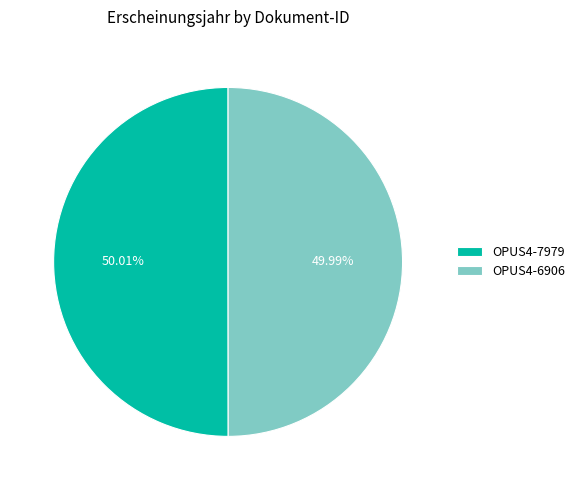

True or false: OPUS4-7979 accounts for 64% of the total.

False